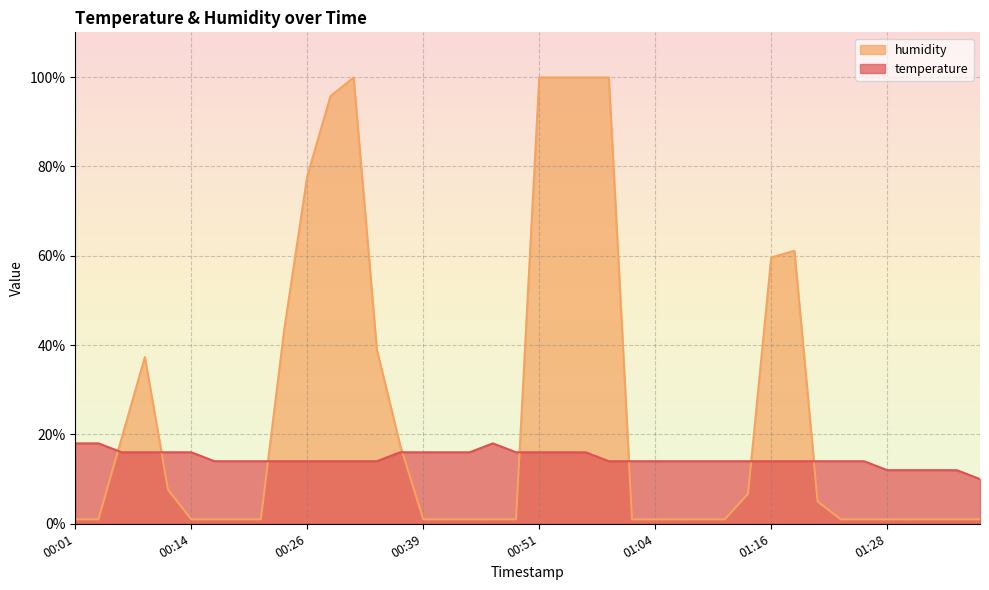

The value of temperature at 00:16 is 14.0. True or false?

True